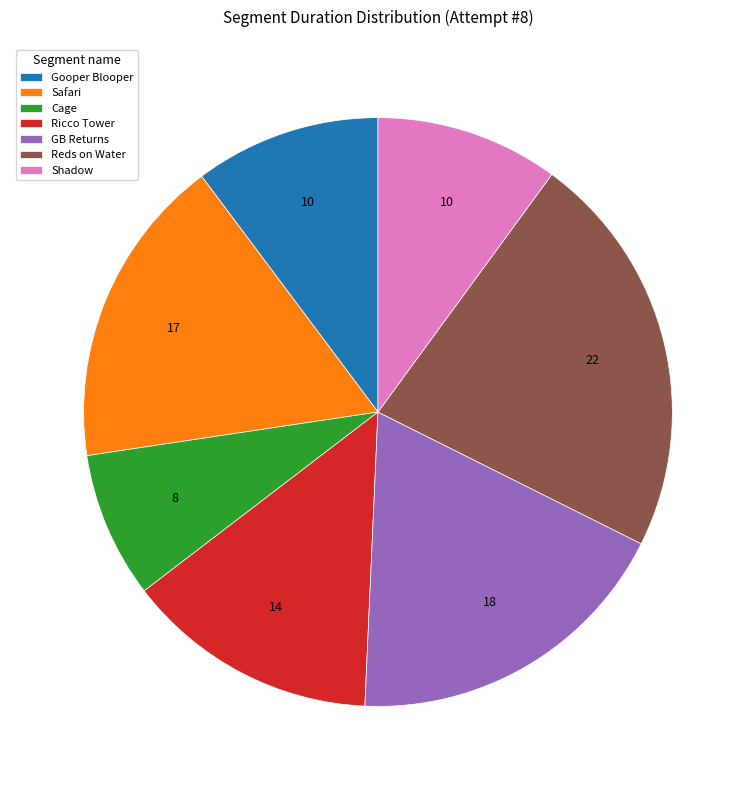

The Shadow slice represents 1% of the pie. True or false?

False